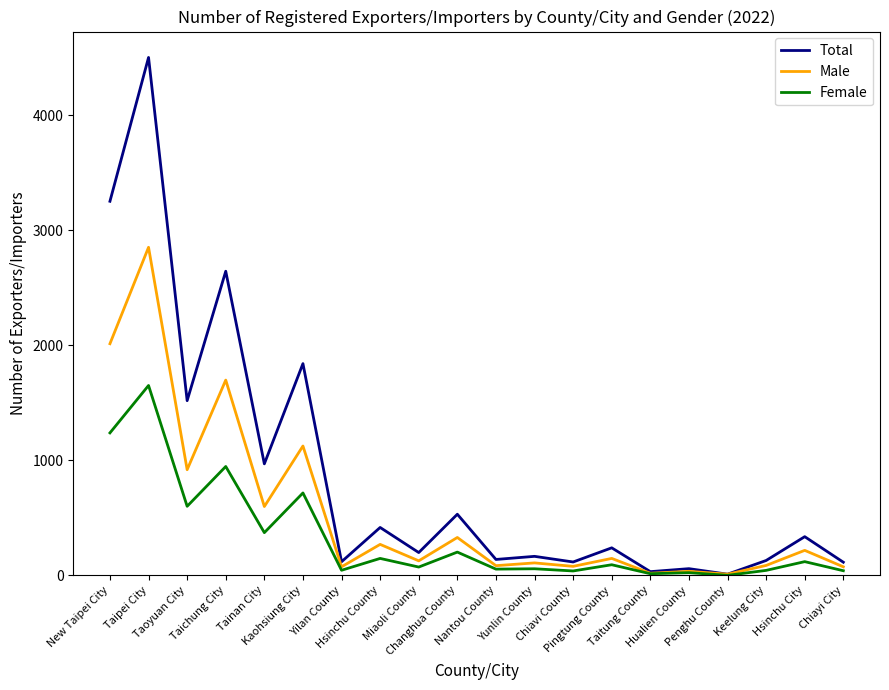

Rank the series by their maximum value, from lowest to highest.

Female, Male, Total